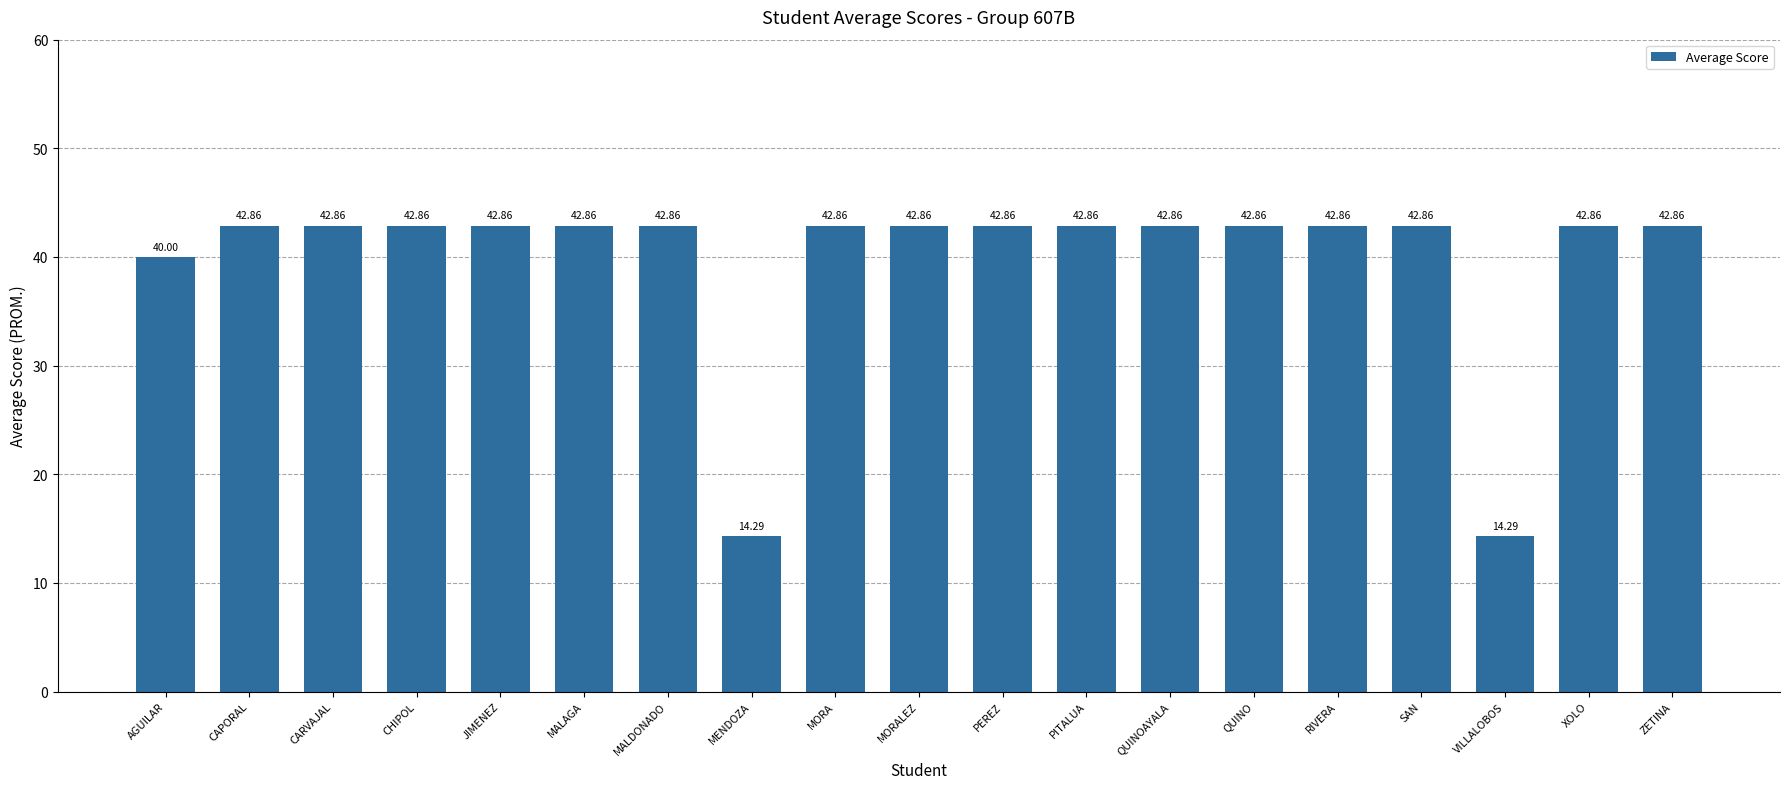

How many values are below 42?

3